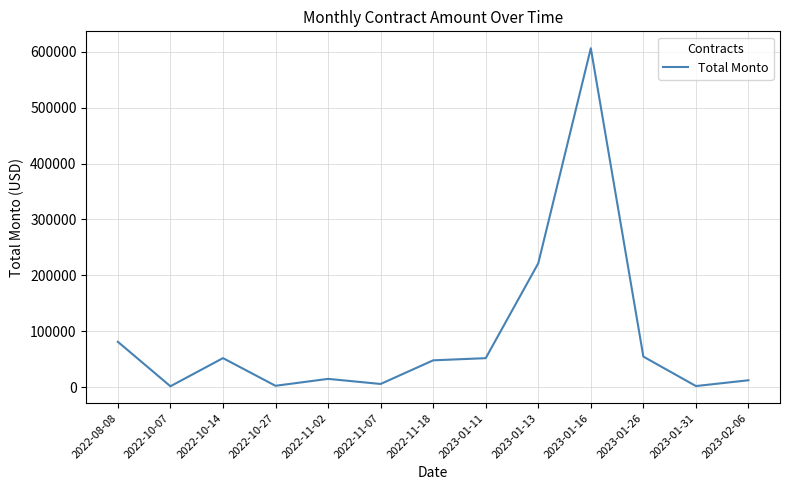

What is the maximum value shown in the chart?

606177.8